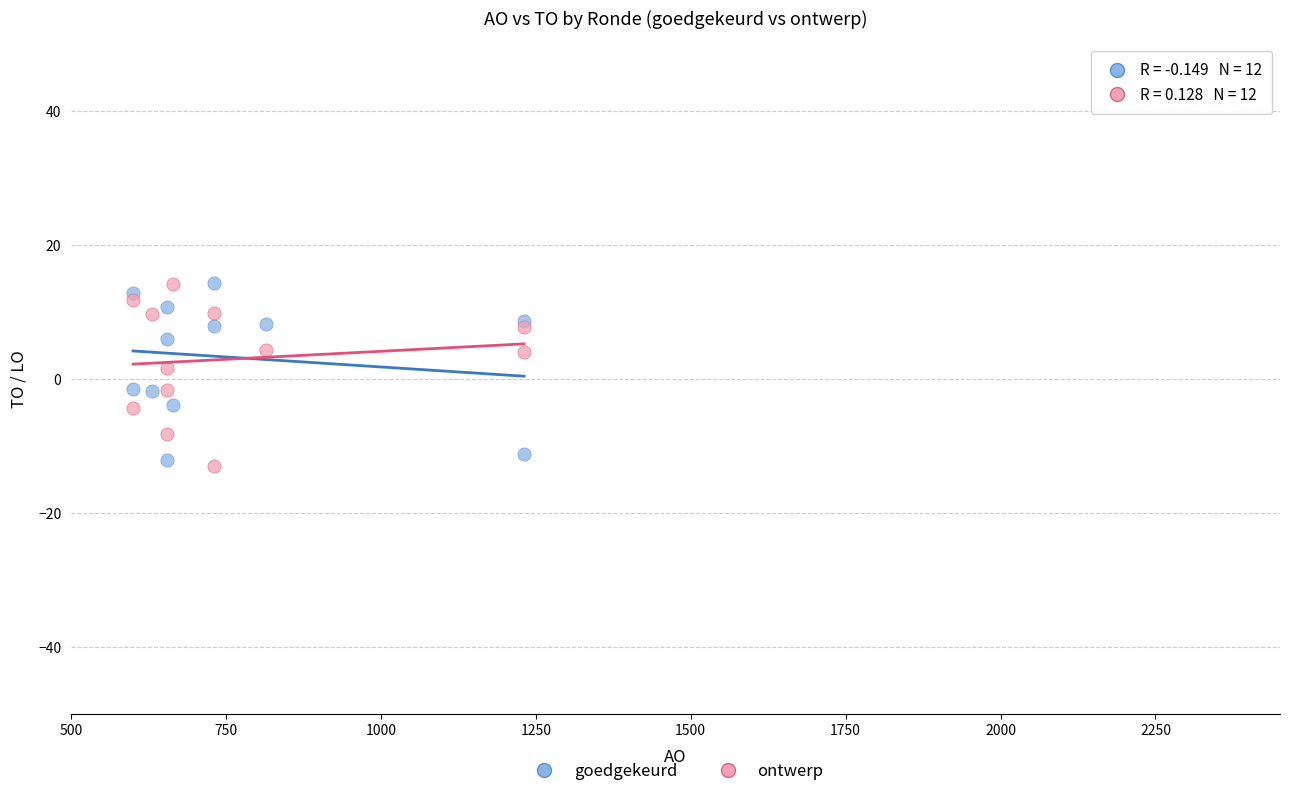

What are all the series names shown in the legend?

goedgekeurd, ontwerp